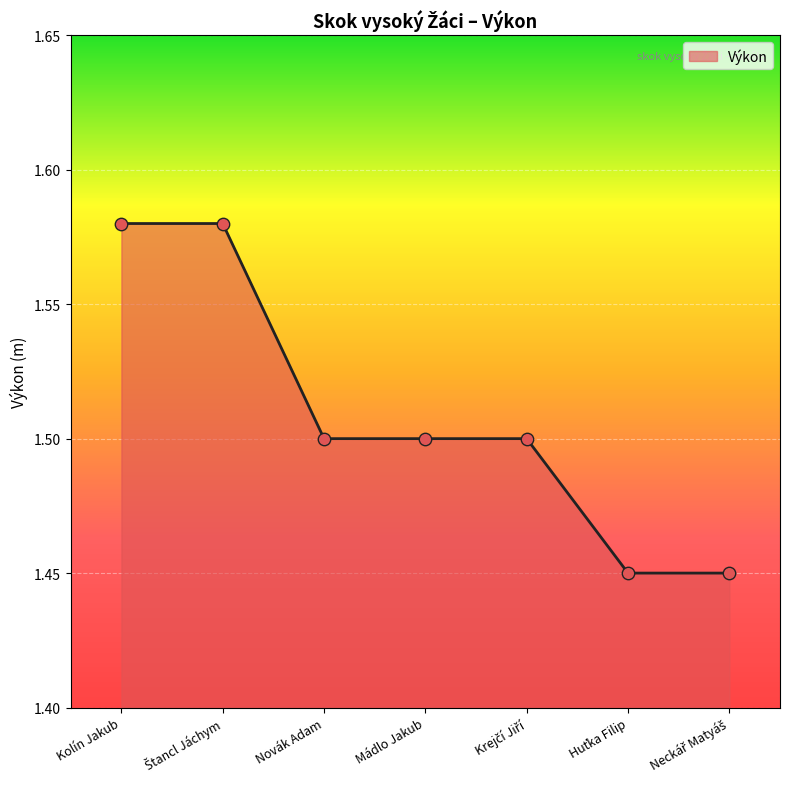

Is it true that the value at Mádlo Jakub is 1.5?

True